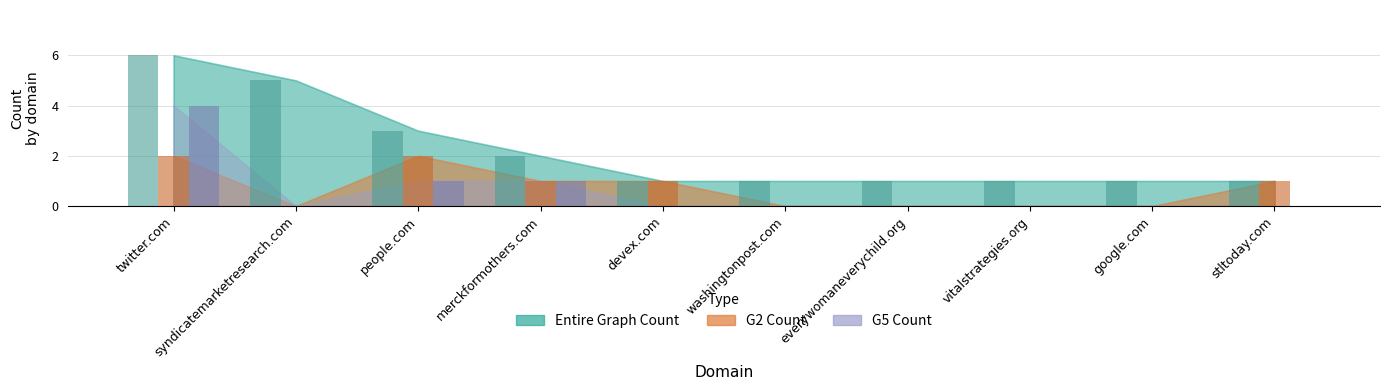

Rank the series by their maximum value, from highest to lowest.

Entire Graph Count, G5 Count, G2 Count